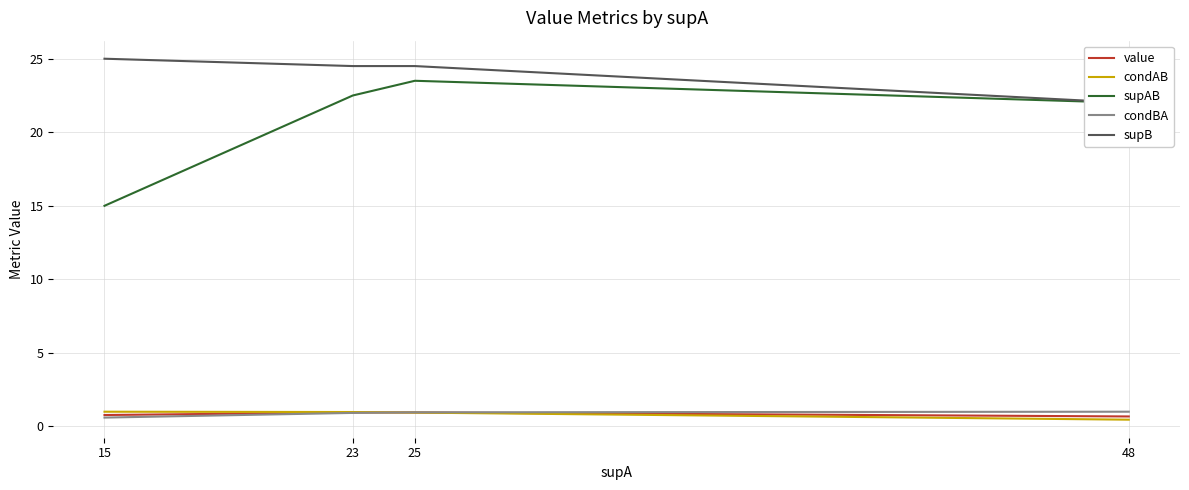

At 23, list the series in order from largest to smallest.

supB, supAB, condAB, value, condBA